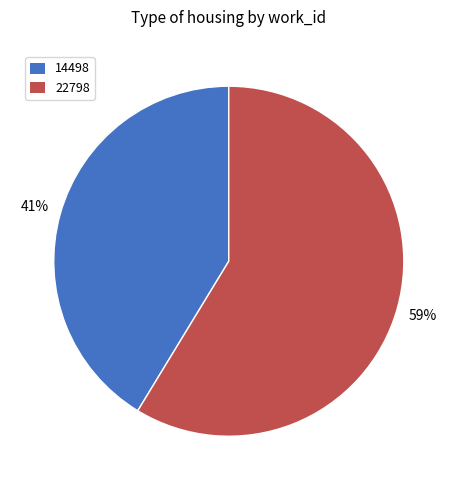

Approximately how many times larger is the value at 22798 compared to 14498?

1.4